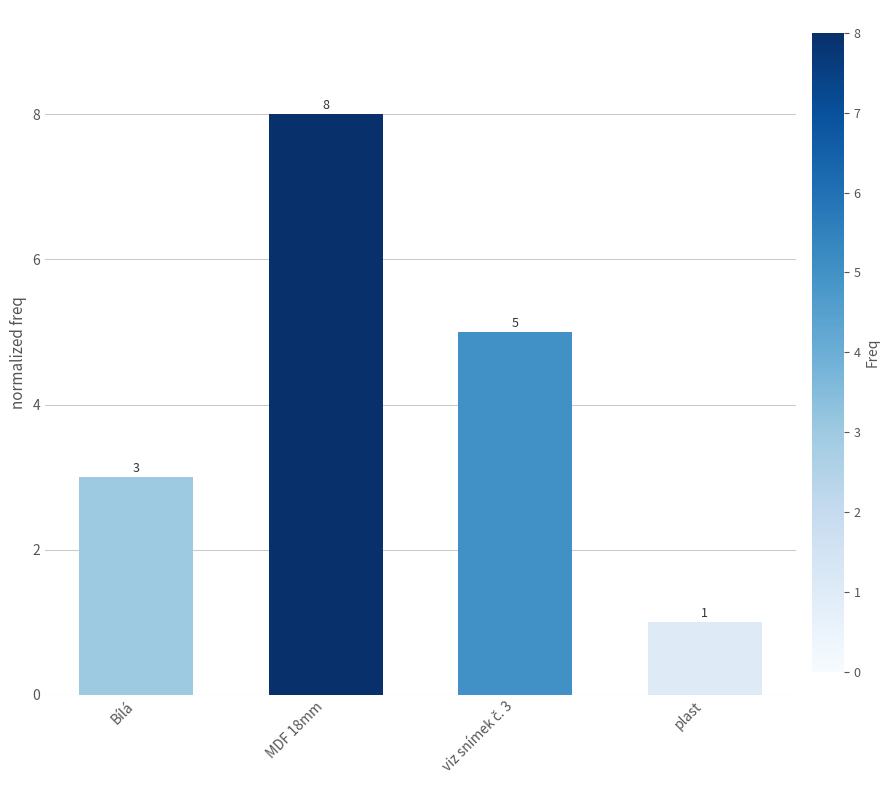

What is the average value?

4